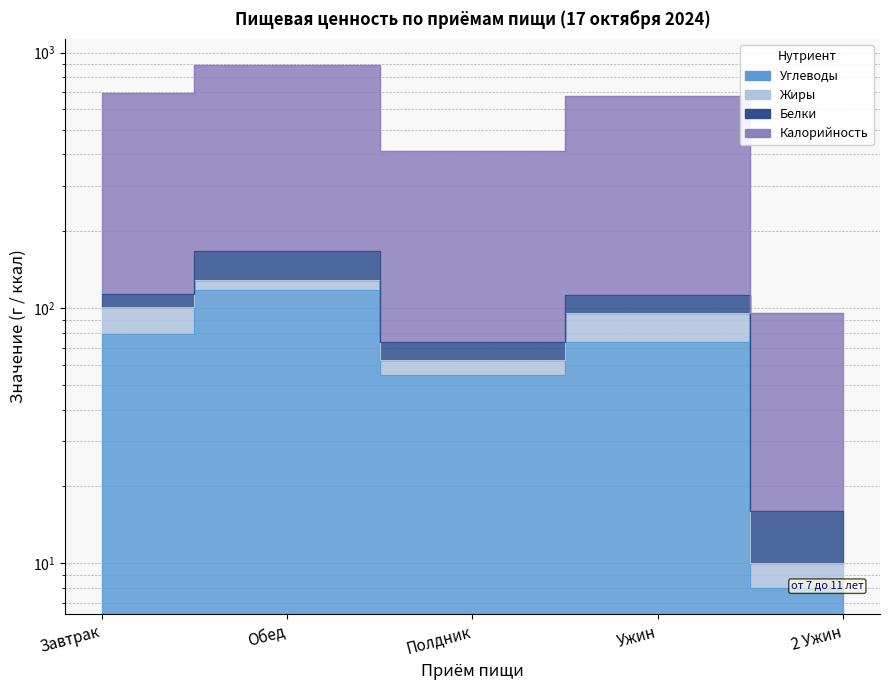

How many data points in Углеводы are above 73?

3